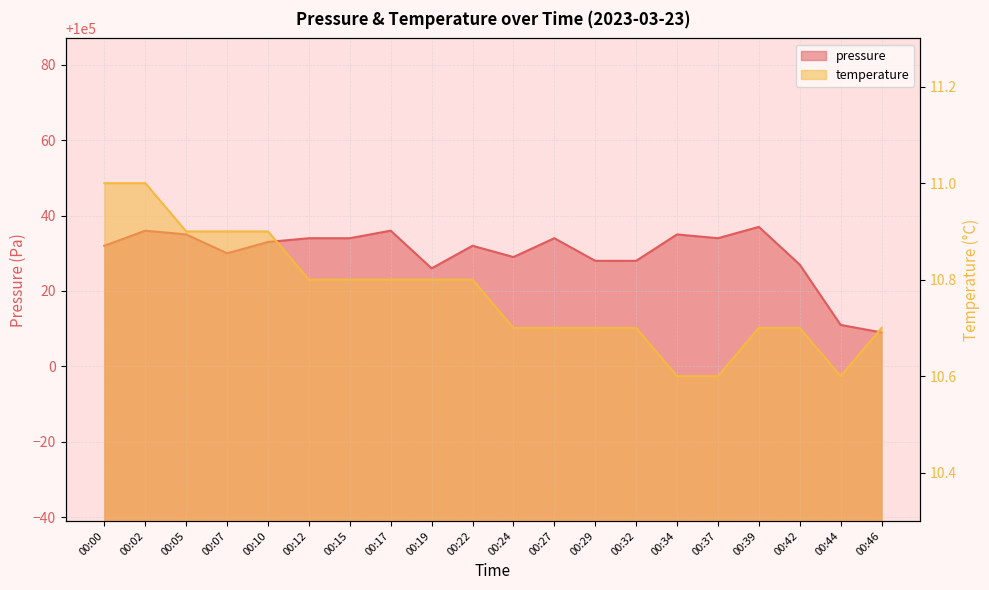

What is the average value of the pressure series?

100030.0